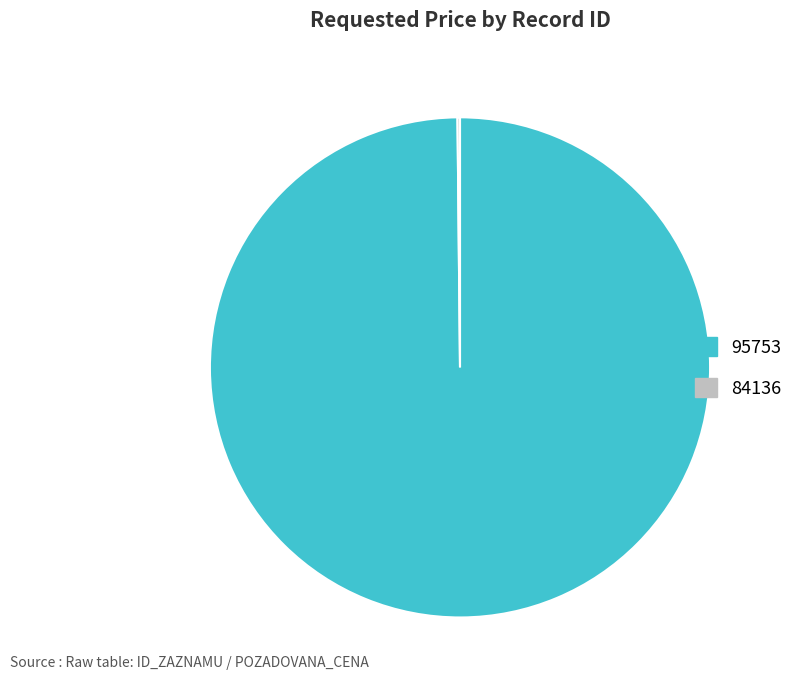

Does 95753 account for over 50% of the chart?

Yes